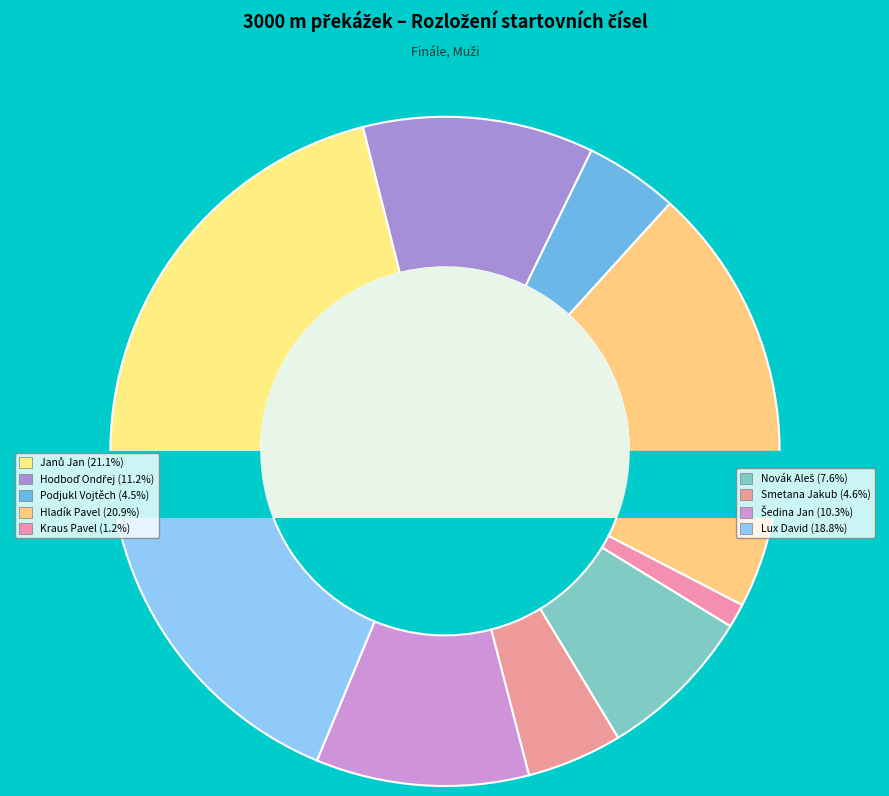

To the nearest percent, what is the difference between the Smetana Jakub and Novák Aleš slice percentages?

3%